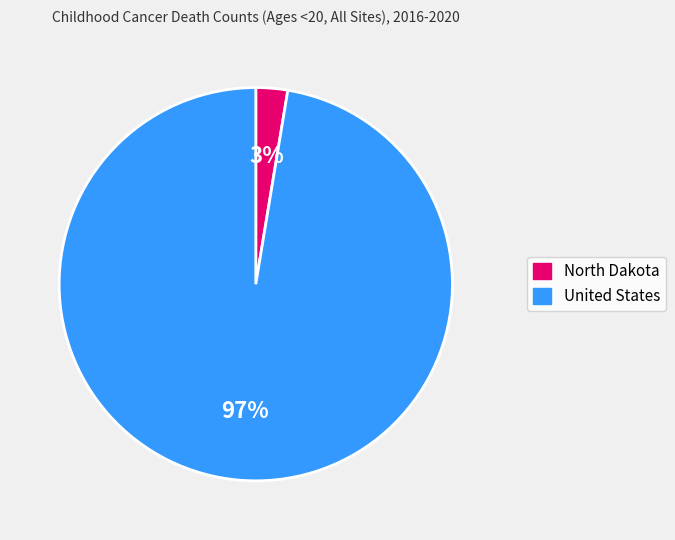

Count the number of slices in the pie.

2